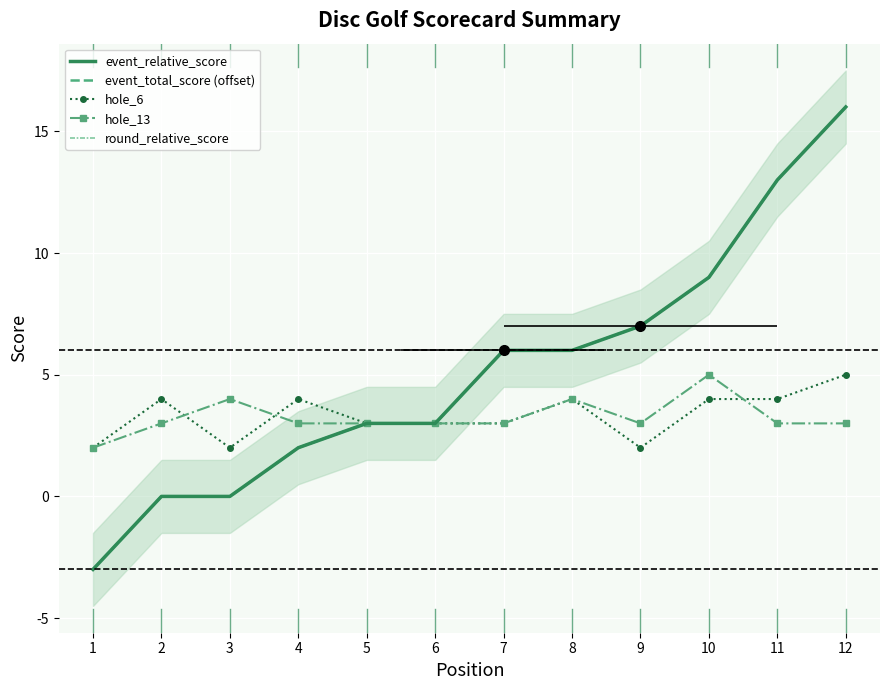

What are all the series names shown in the legend?

event_relative_score, event_total_score (offset), hole_6, hole_13, round_relative_score